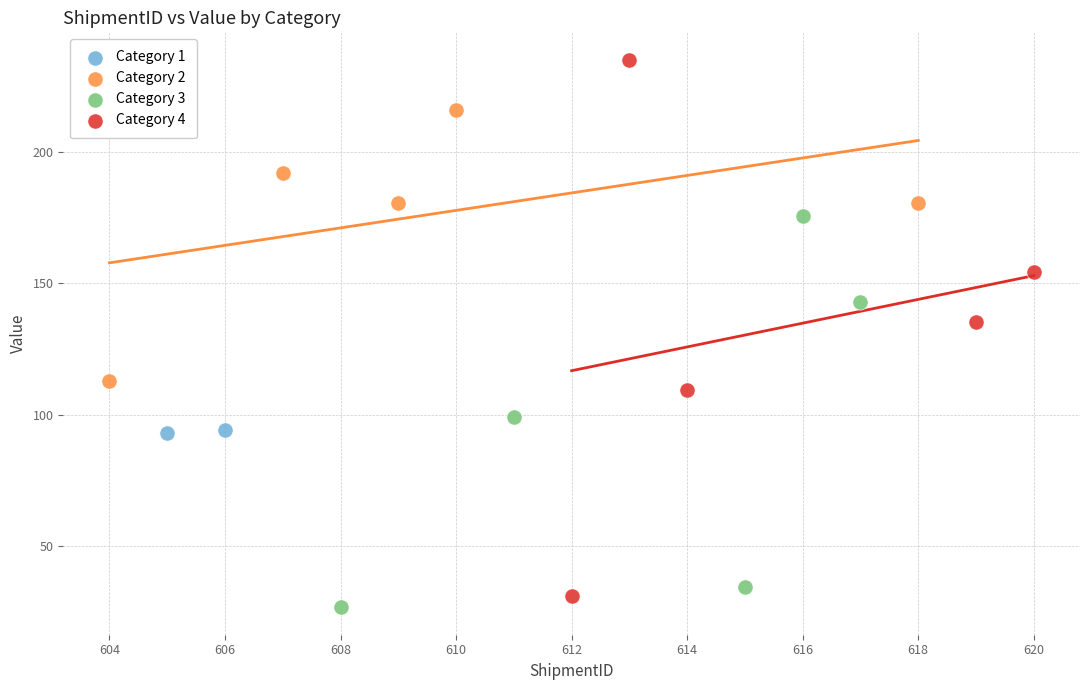

What are all the series names shown in the legend?

Category 1, Category 2, Category 3, Category 4